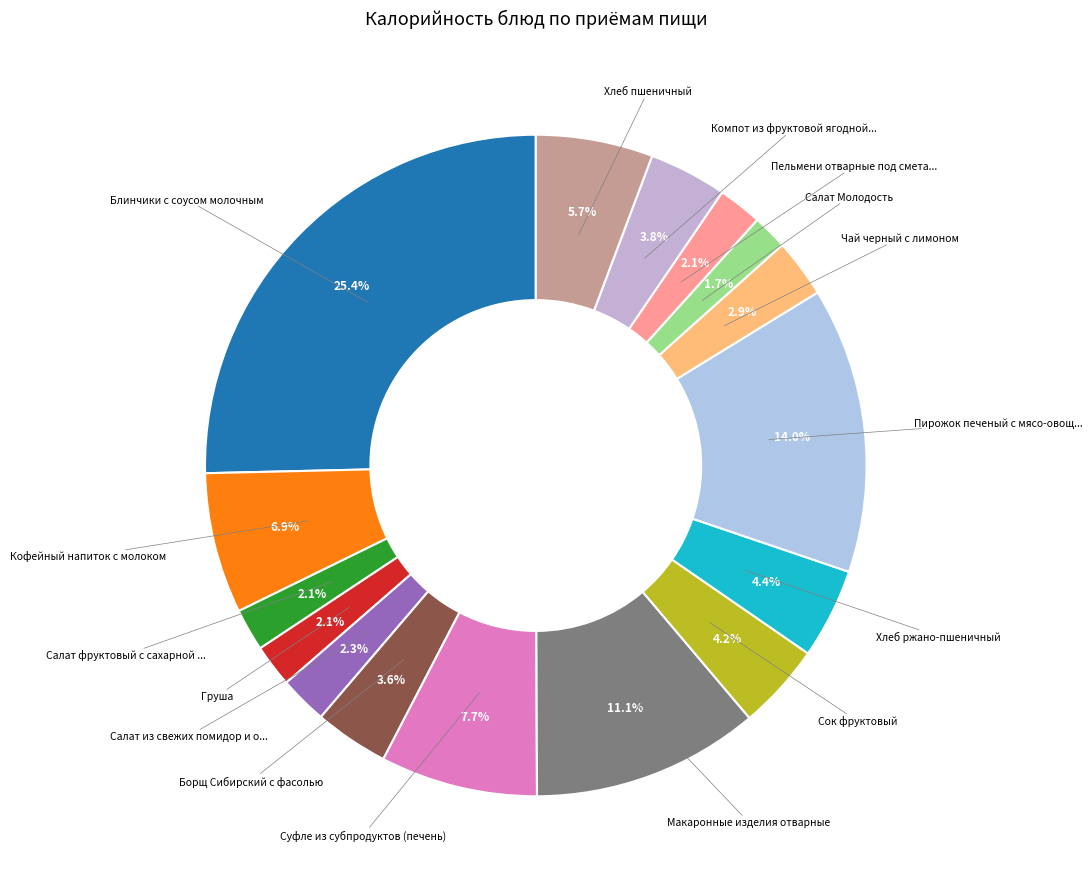

How many segments does this pie chart have?

16